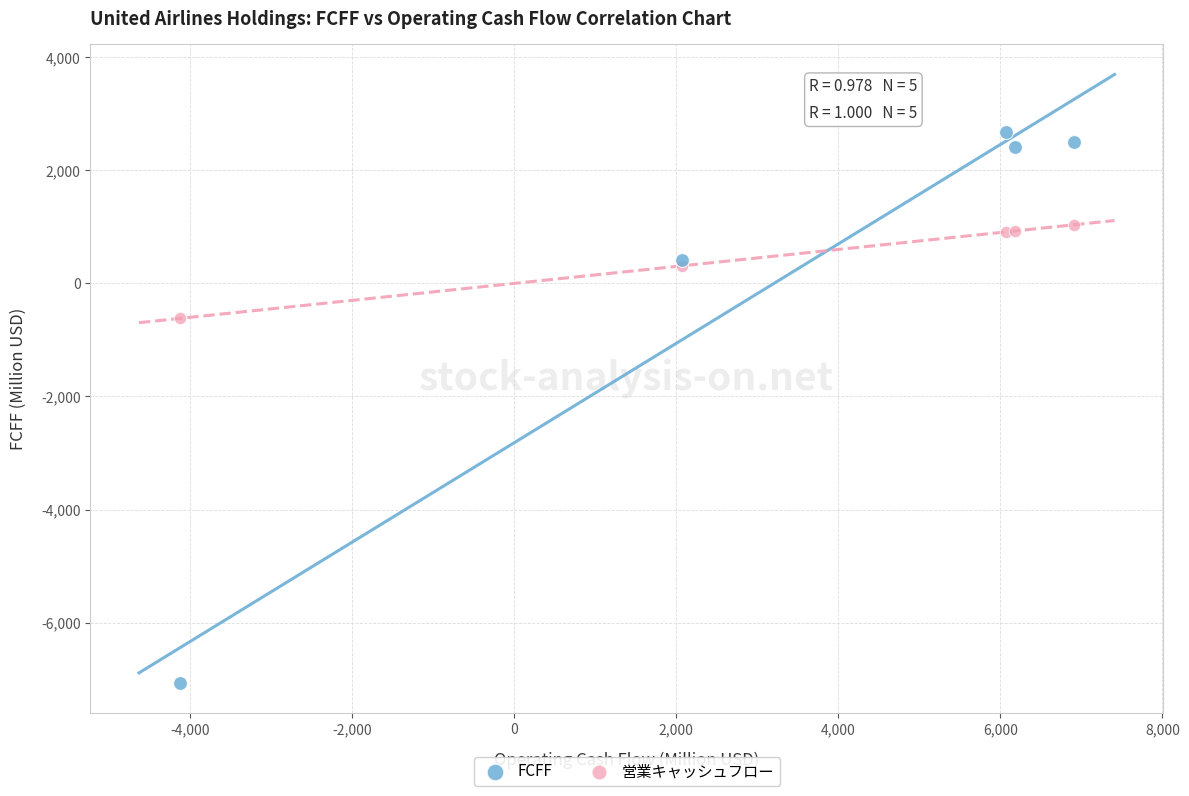

Which series contains the lowest Y value?

FCFF